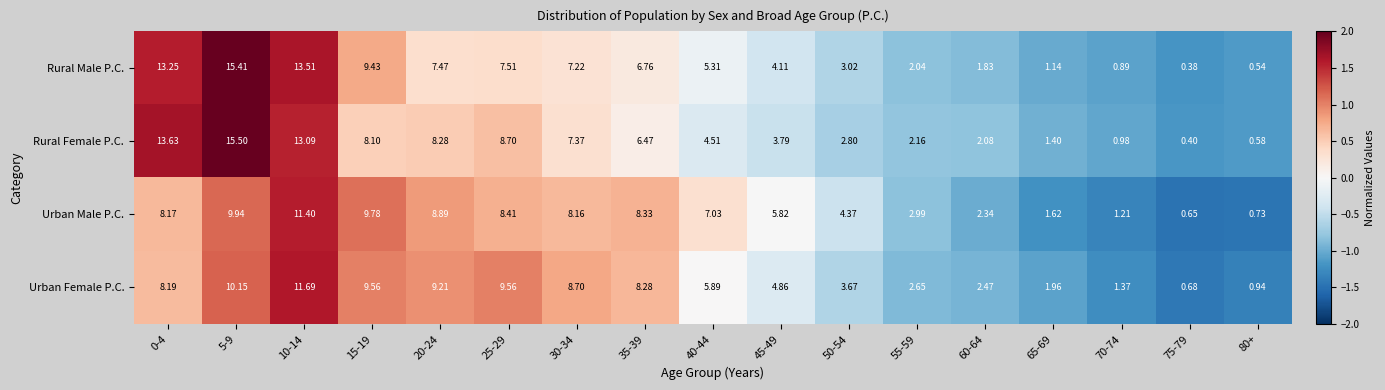

What is the maximum value shown in the chart?

15.5